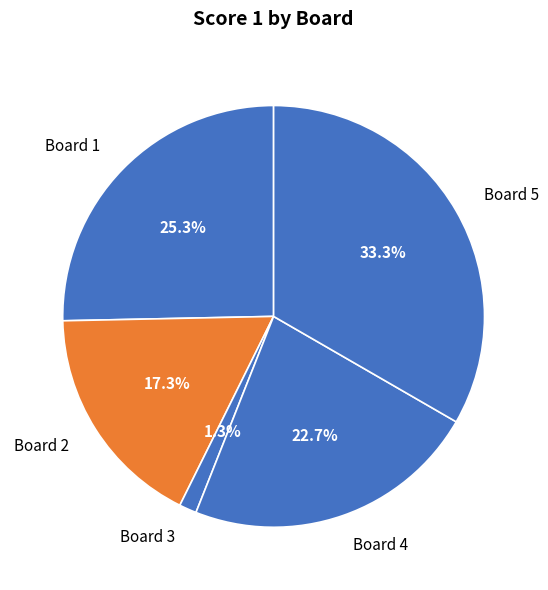

Is the sum of Board 5 and Board 3 greater than half?

No